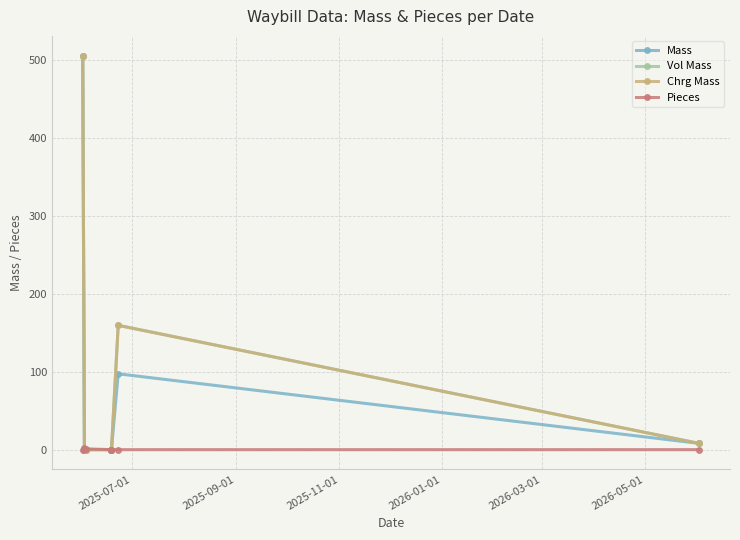

How many series are shown in this chart?

4